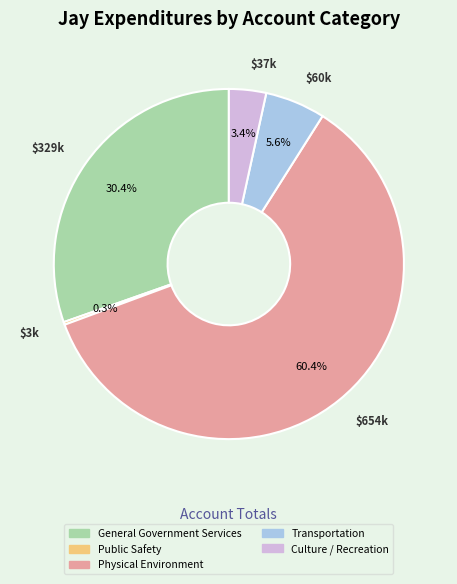

What percentage do Physical Environment and Transportation together represent?

65.9%